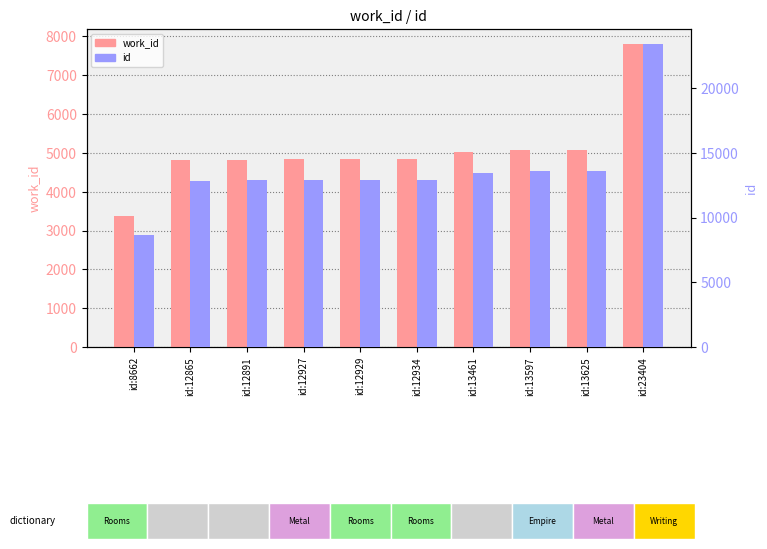

How many data points does each series have?

10